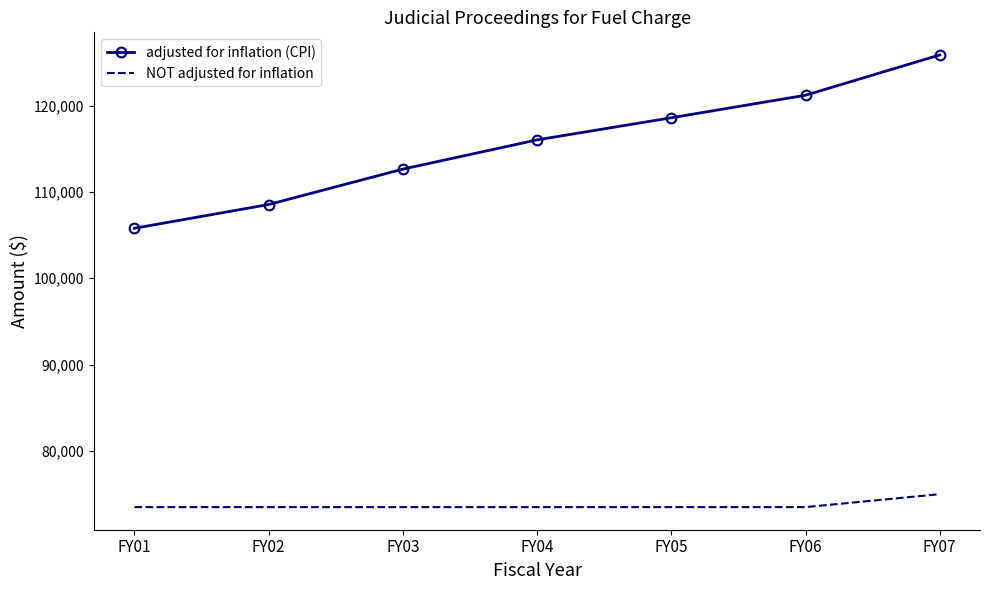

What is the sum of all NOT adjusted for inflation values?

516000